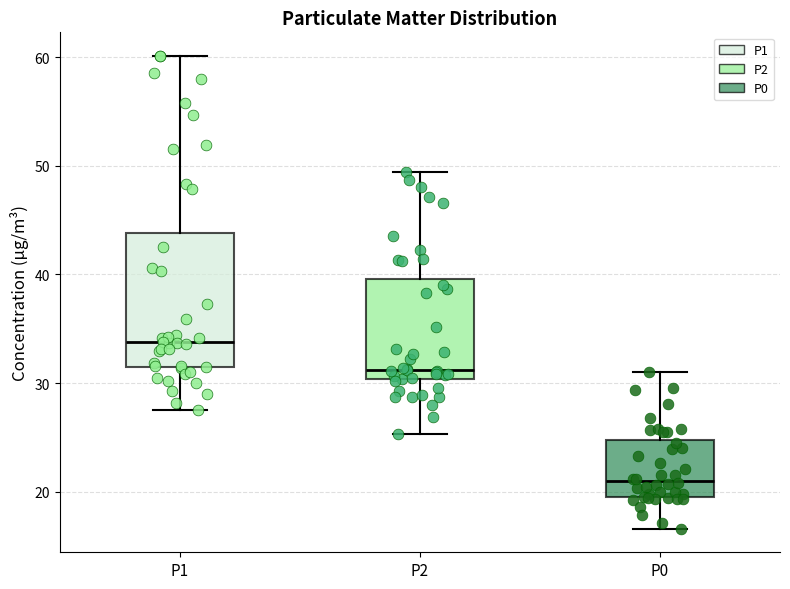

Which box has the lowest median line?

P0